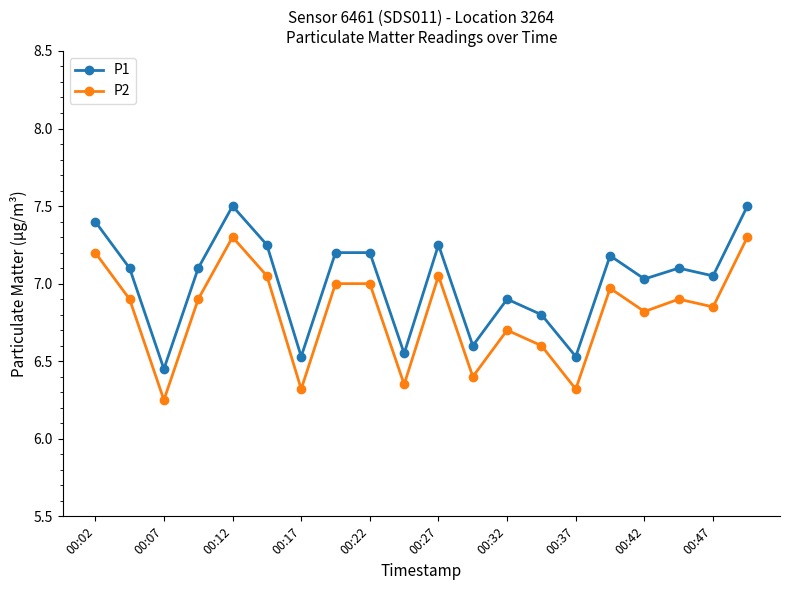

True or false: P1 has more than 1 points higher than both neighbors.

True